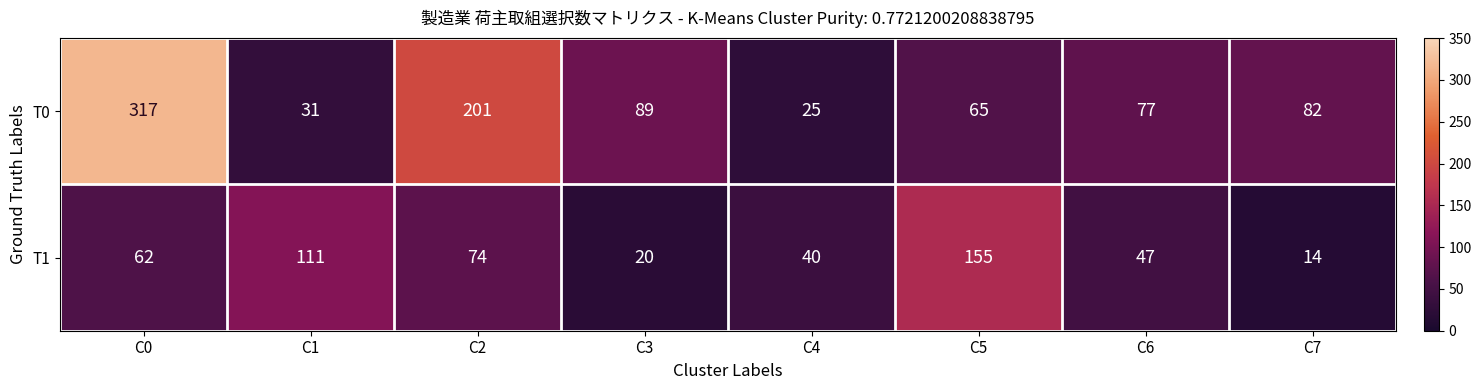

Which category has the highest value across all series?

C0